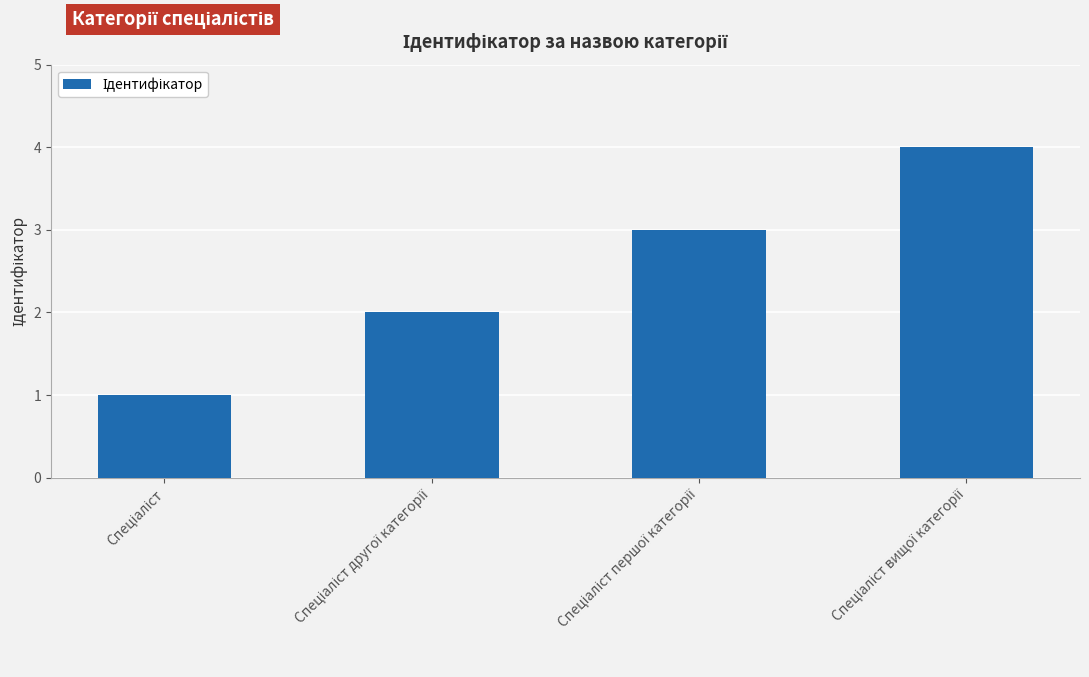

What is the sum of all values?

10